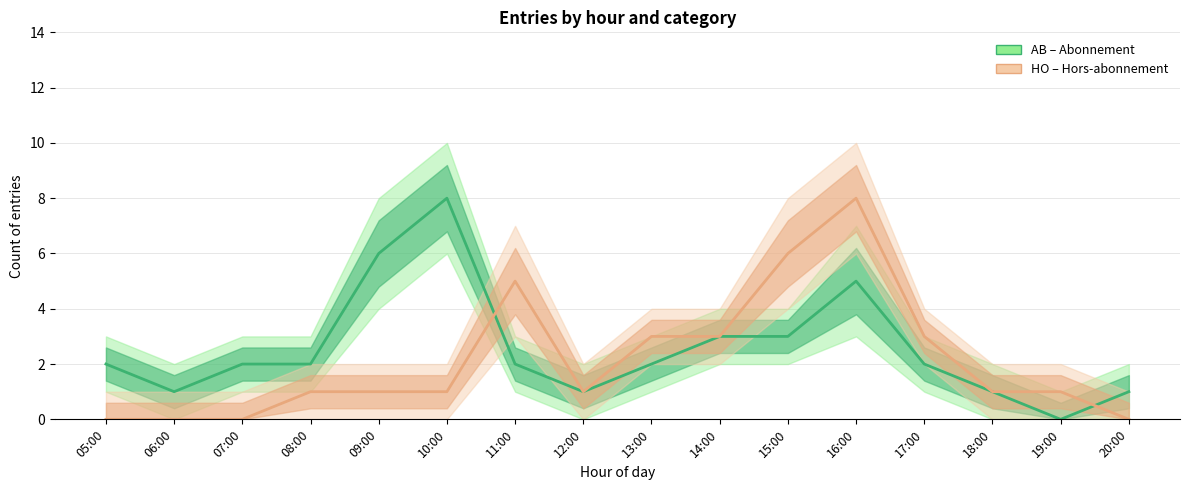

What is the average value of the HO series?

2